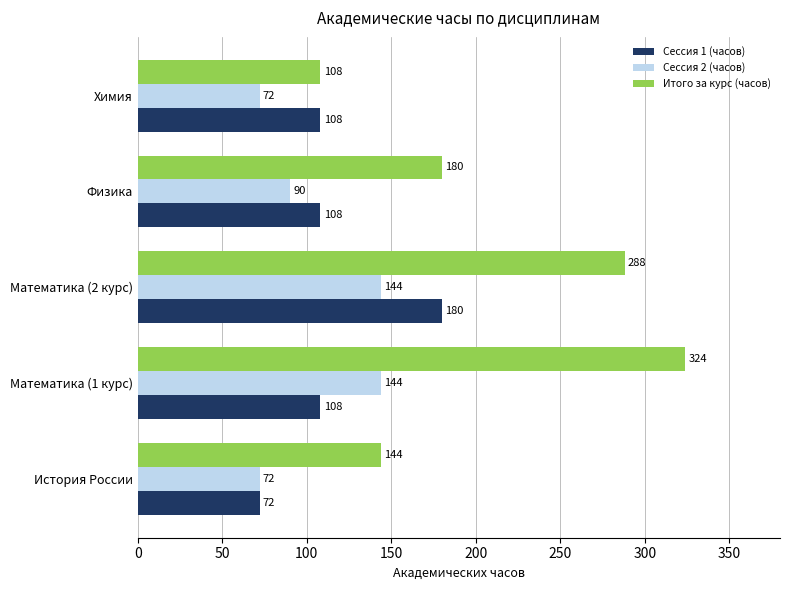

List the series in order of their peak value, lowest first.

Сессия 2 (часов), Сессия 1 (часов), Итого за курс (часов)